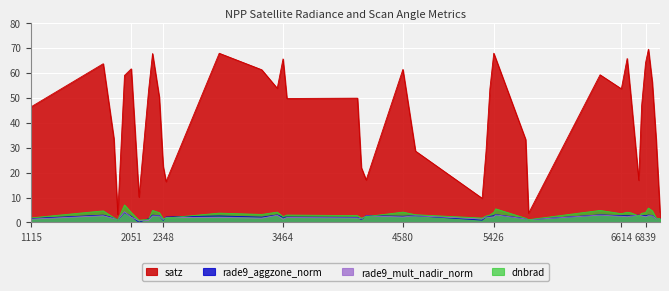

What are all the series names shown in the legend?

satz, rade9_aggzone_norm, rade9_mult_nadir_norm, dnbrad